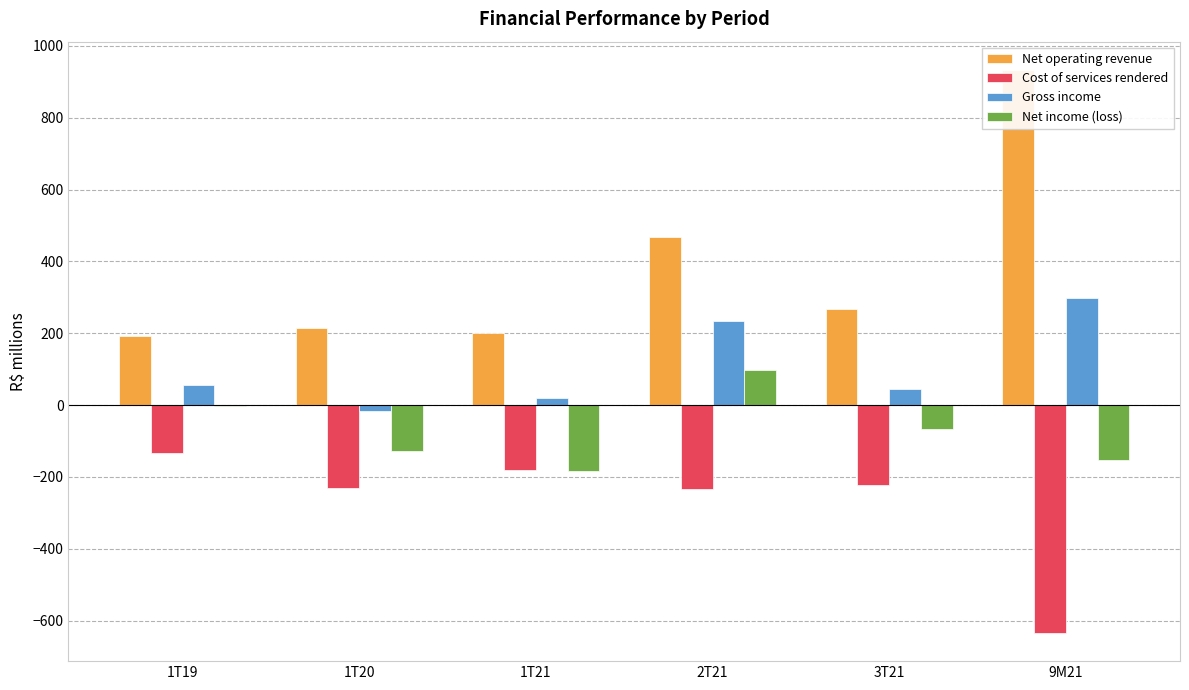

Reading right to left, transcribe all the data shown in this chart.

Net operating revenue: 933.3	266.8	466.9	199.6	213.5	191.1
Cost of services rendered: -634.7	-221.7	-233.3	-179.7	-230.7	-133.9
Gross income: 298.6	45.1	233.6	19.9	-17.1	57.1
Net income (loss): -152.1	-66.9	97.8	-183.0	-126.7	-2.8